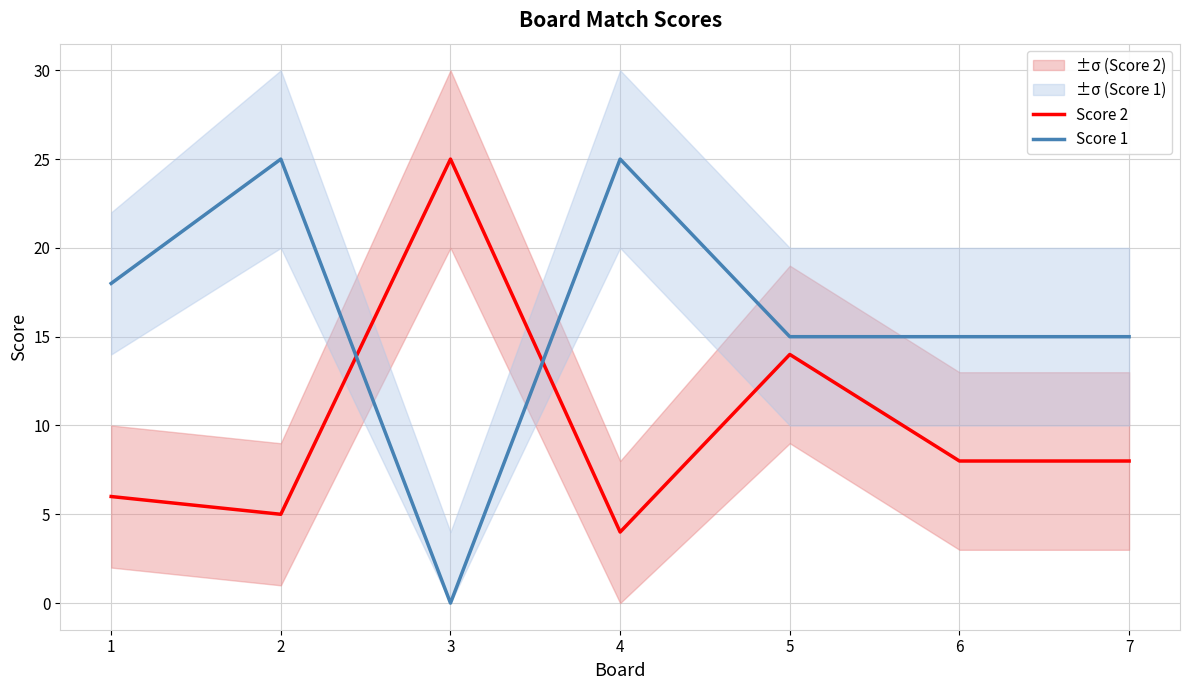

Reading left to right, extract all data points from this chart.

Score 2: 1=6	2=5	3=25	4=4	5=14	6=8	7=8
Score 1: 1=18	2=25	3=0	4=25	5=15	6=15	7=15